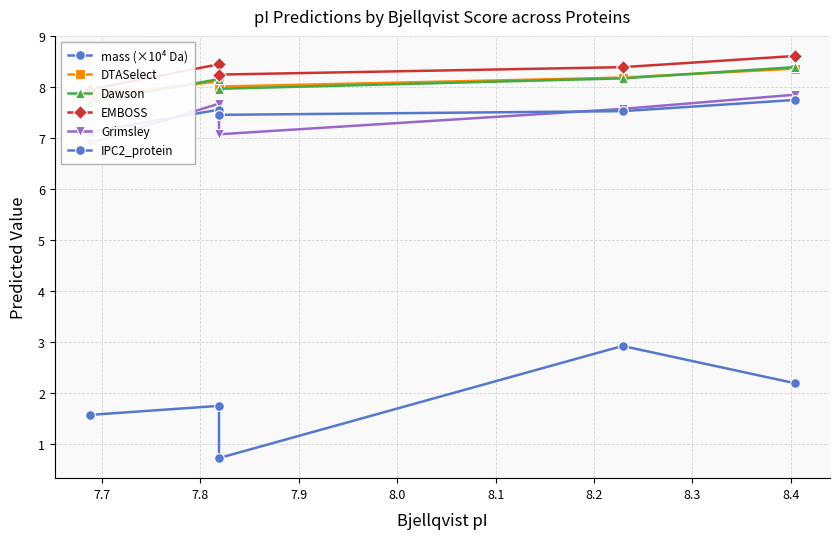

What is the difference between the second highest and second lowest values in the DTASelect series?

0.2